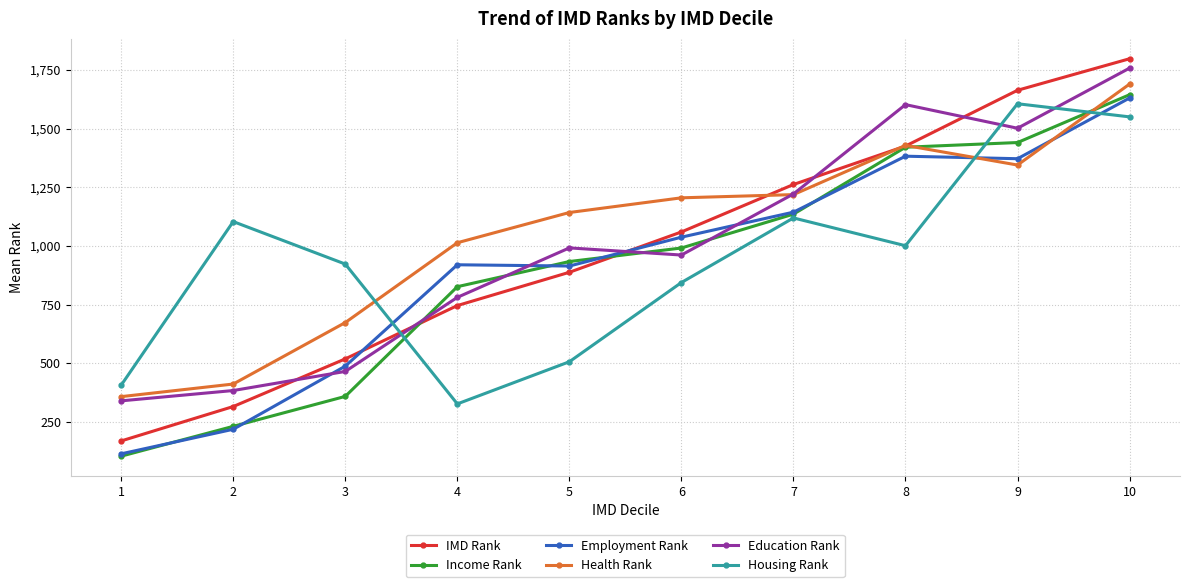

At how many categories does at least one series exceed 113?

10